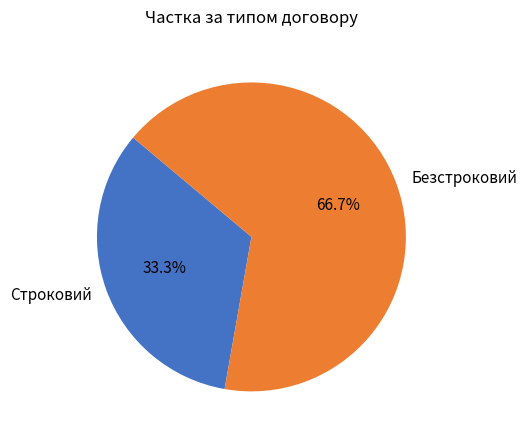

Approximately how many times larger is the value at Безстроковий compared to Строковий?

2.0